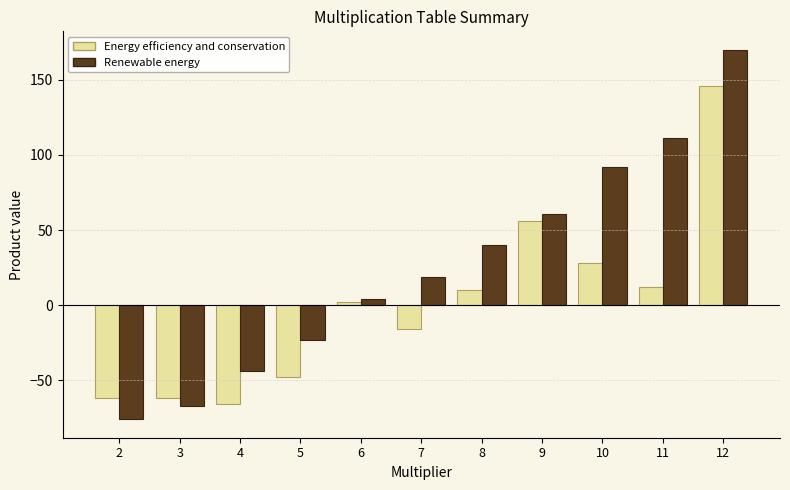

Does the chart contain any negative values?

Yes